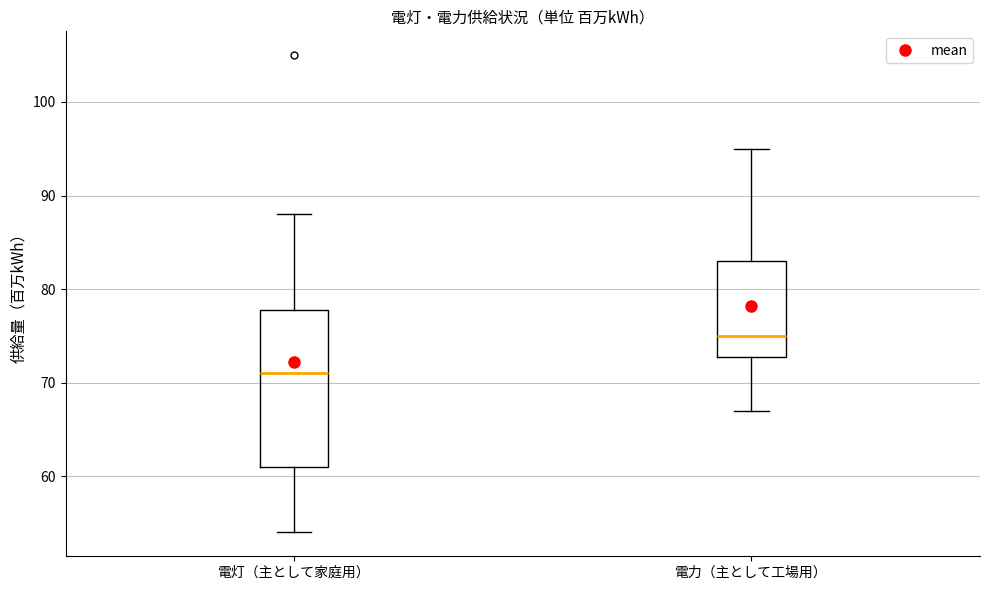

Which box is the tallest, from its lower edge to its upper edge?

電灯（主として家庭用）